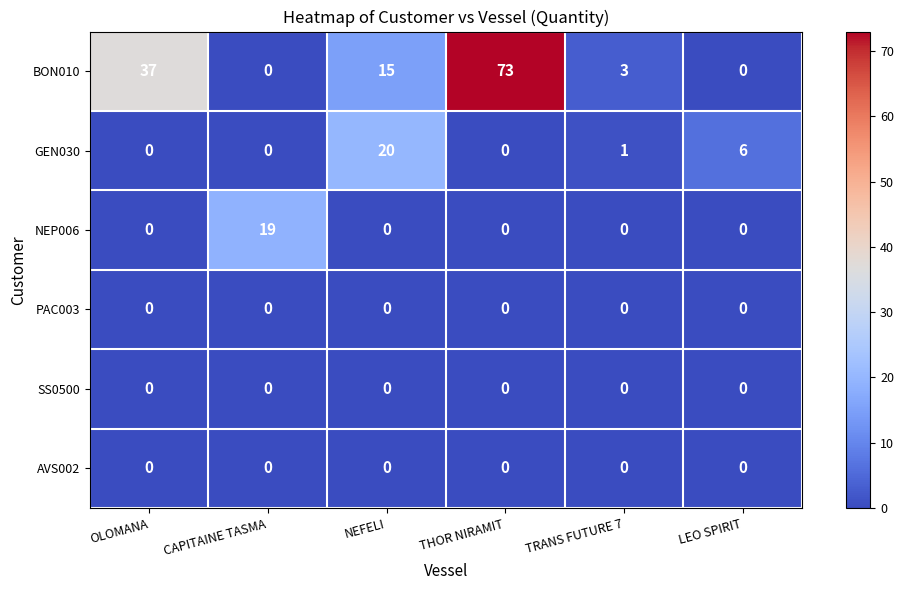

What is the approximate value of BON010 at NEFELI, to the nearest 5?

15